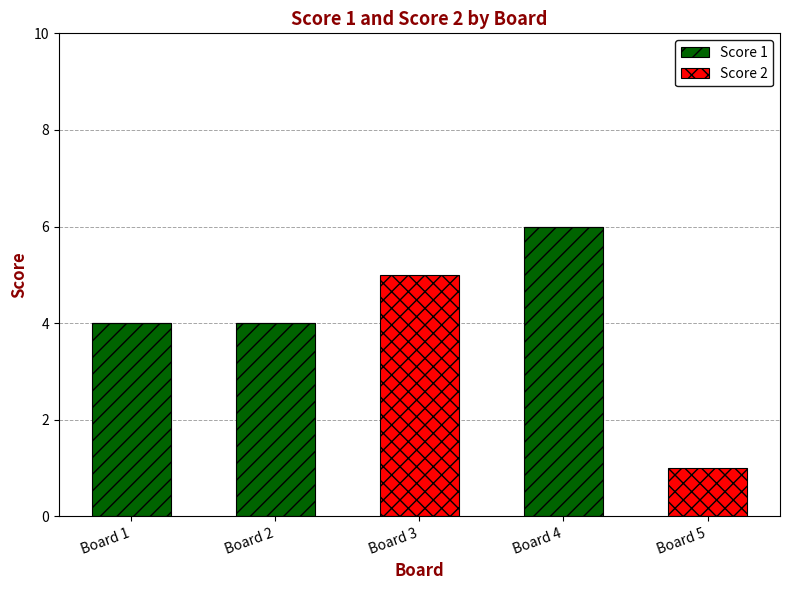

Is it true that Score 1 equals -4 at Board 3?

False